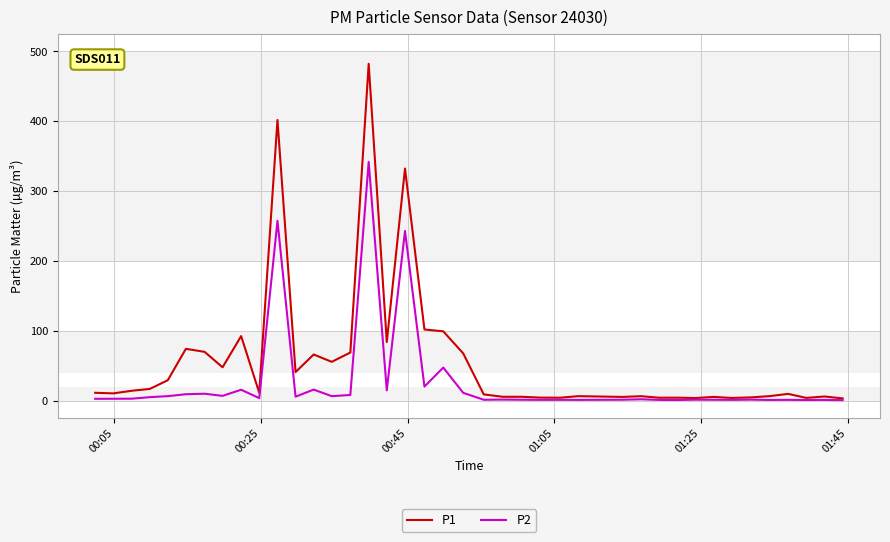

At how many categories does at least one series exceed 179?

3